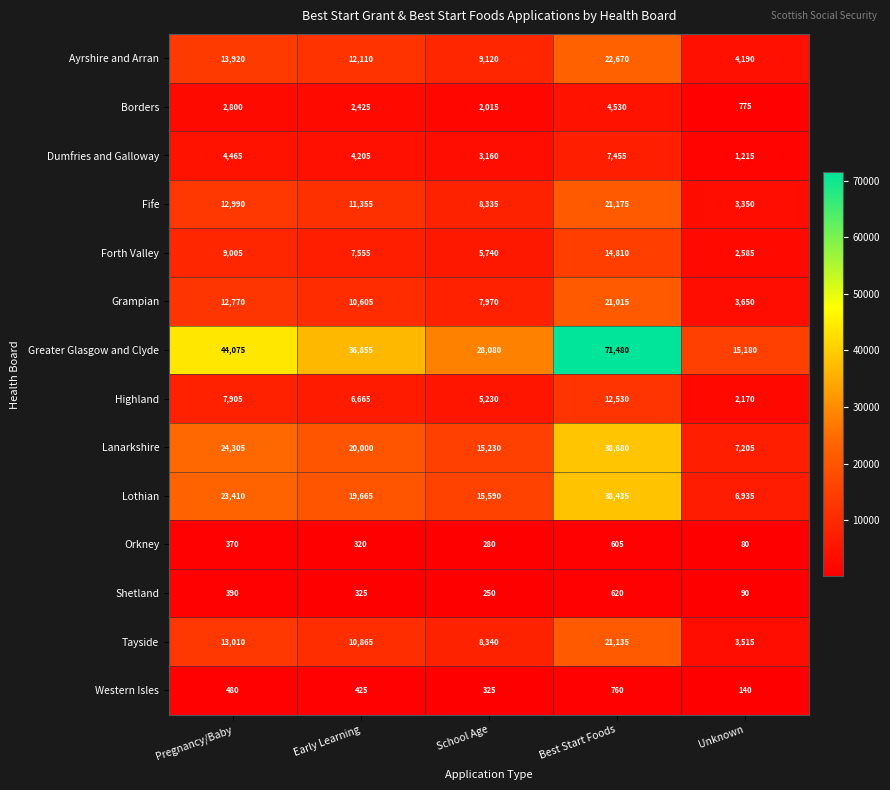

Count the Lanarkshire values in the range 15230 to 24305.

3